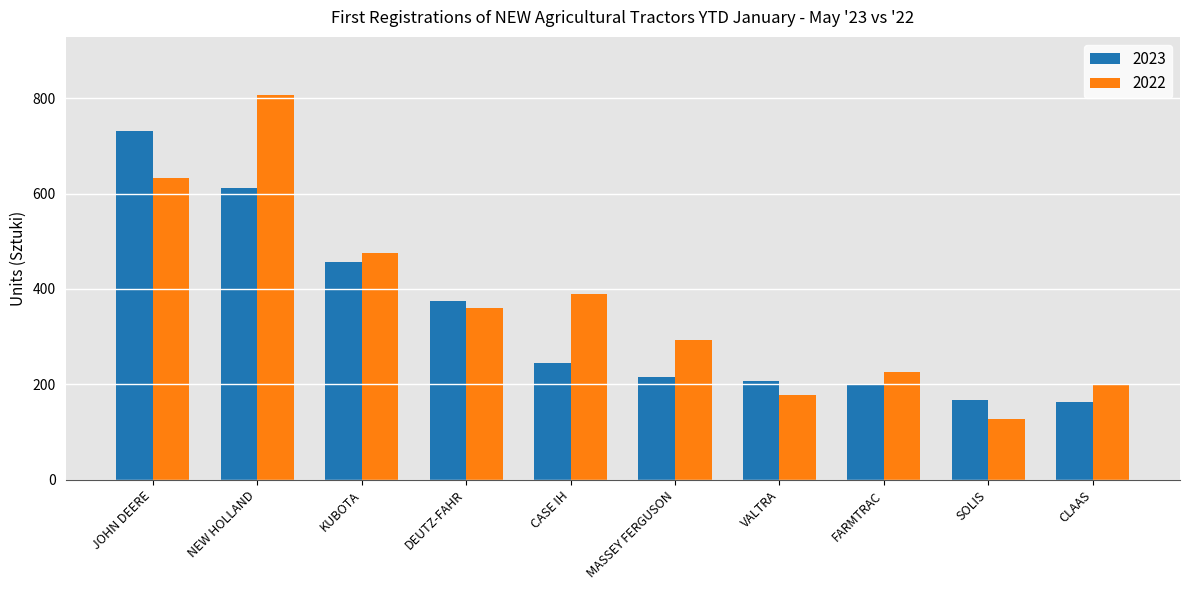

At CLAAS, list the series in order from smallest to largest.

2023, 2022